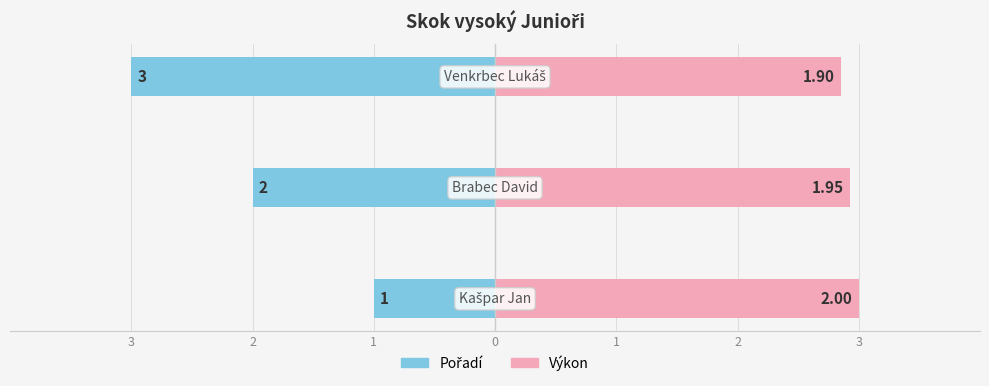

Is it true that Výkon equals 2.9 at 2?

True